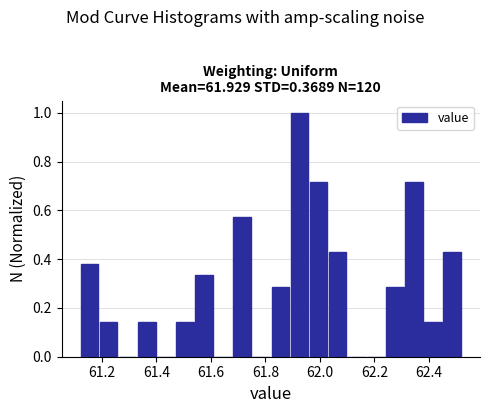

Read against the x-axis, roughly where is the centre of the tallest bar?

61.92